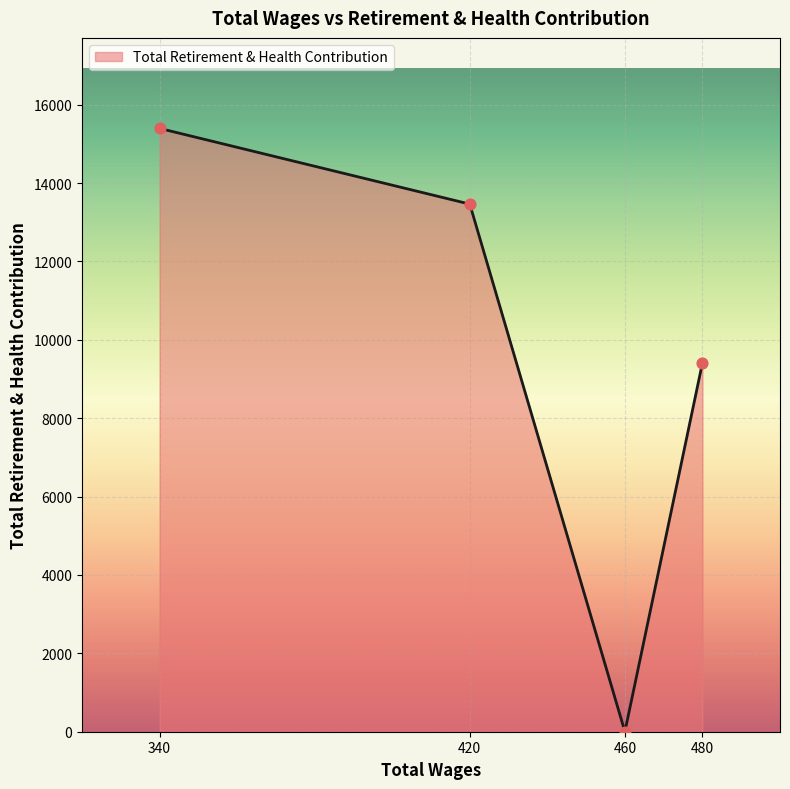

Between 460 and 420, which is larger?

420